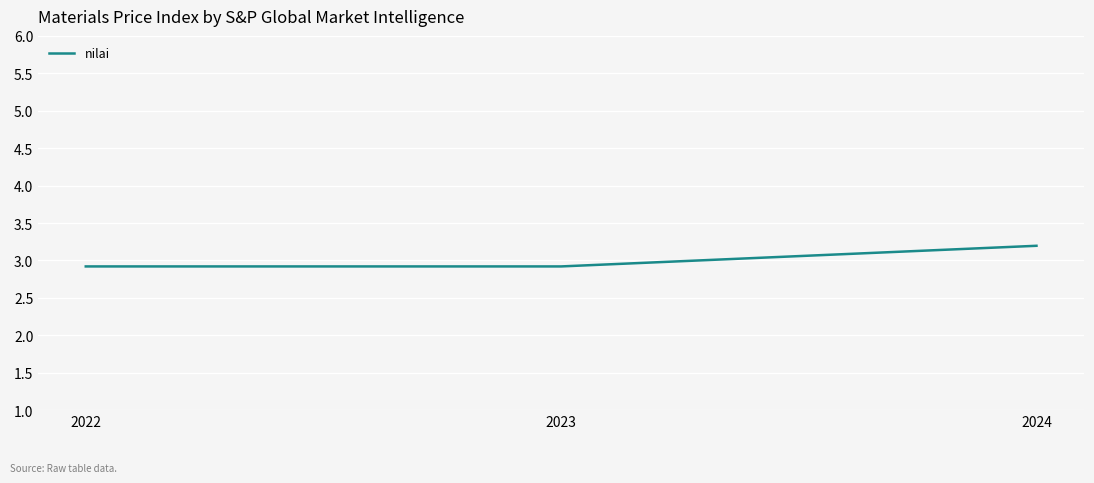

What is the difference between the values at 2022 and 2024?

0.3